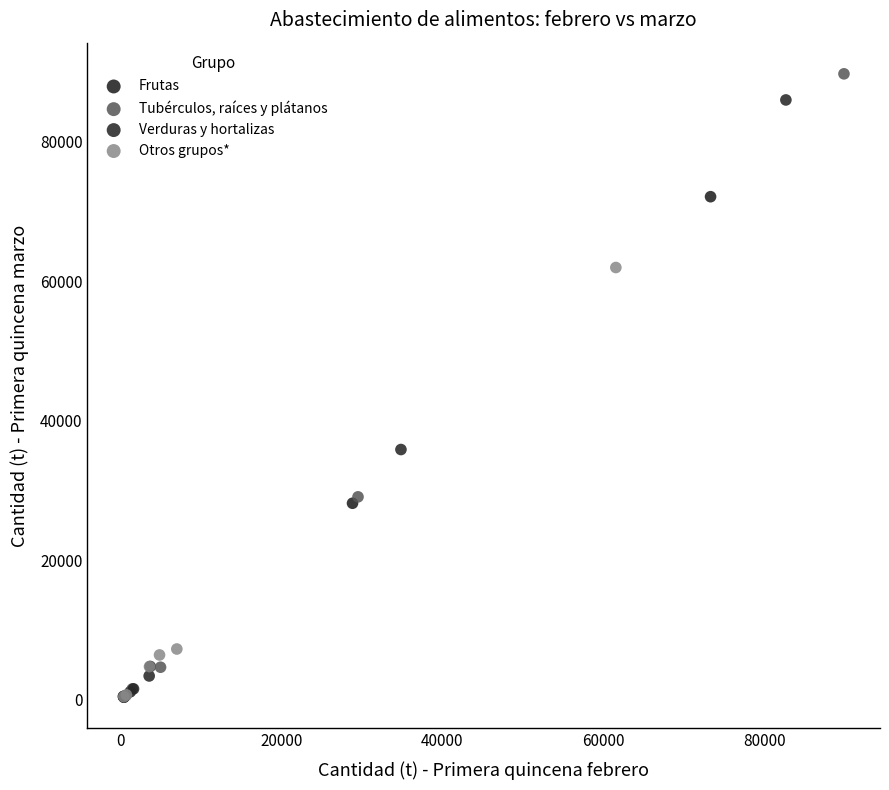

Which series has the widest spread of Y values?

Tubérculos, raíces y plátanos